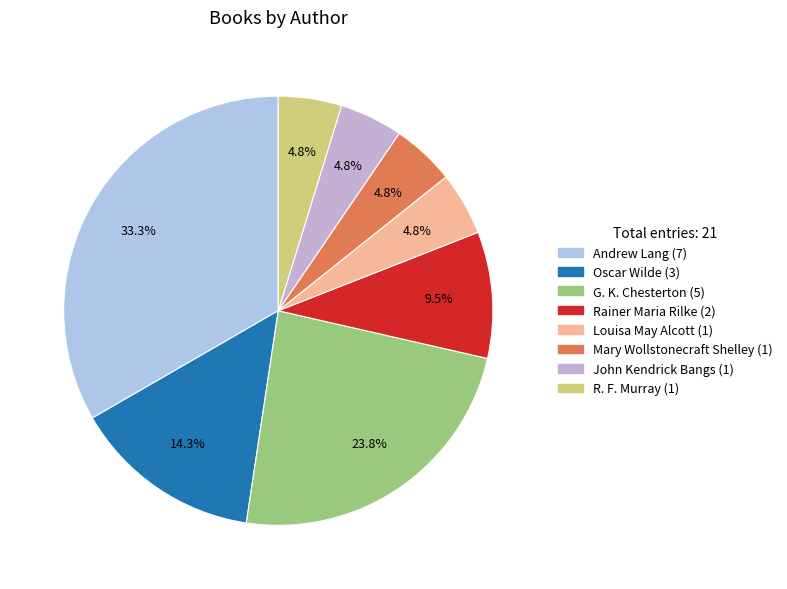

To the nearest percent, what is the difference between the R. F. Murray and G. K. Chesterton slice percentages?

19%